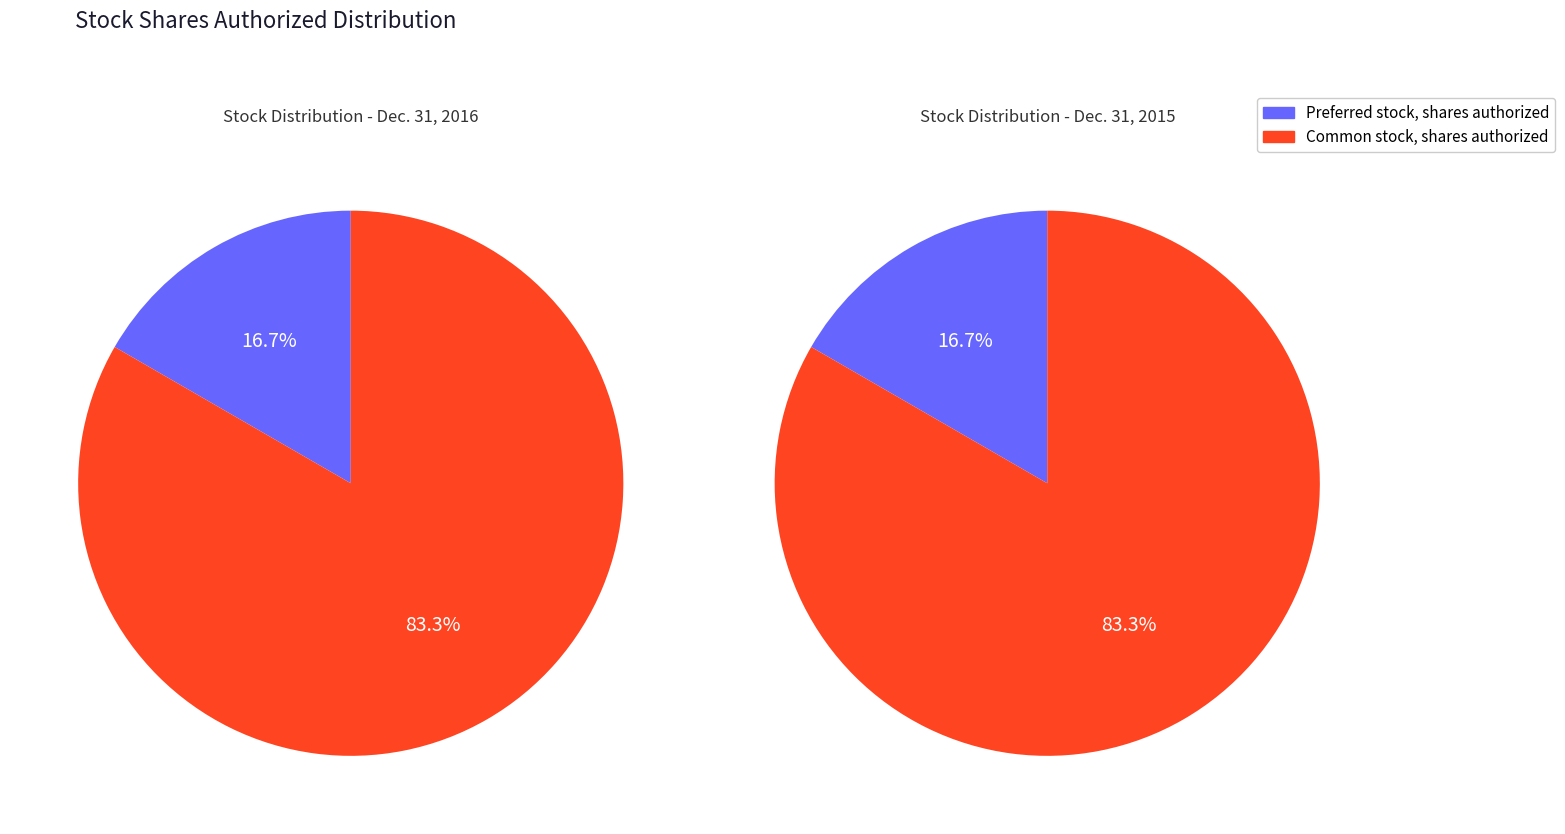

To the nearest percent, what is the difference between the Common stock, shares authorized and Preferred stock, shares authorized slice percentages?

67%